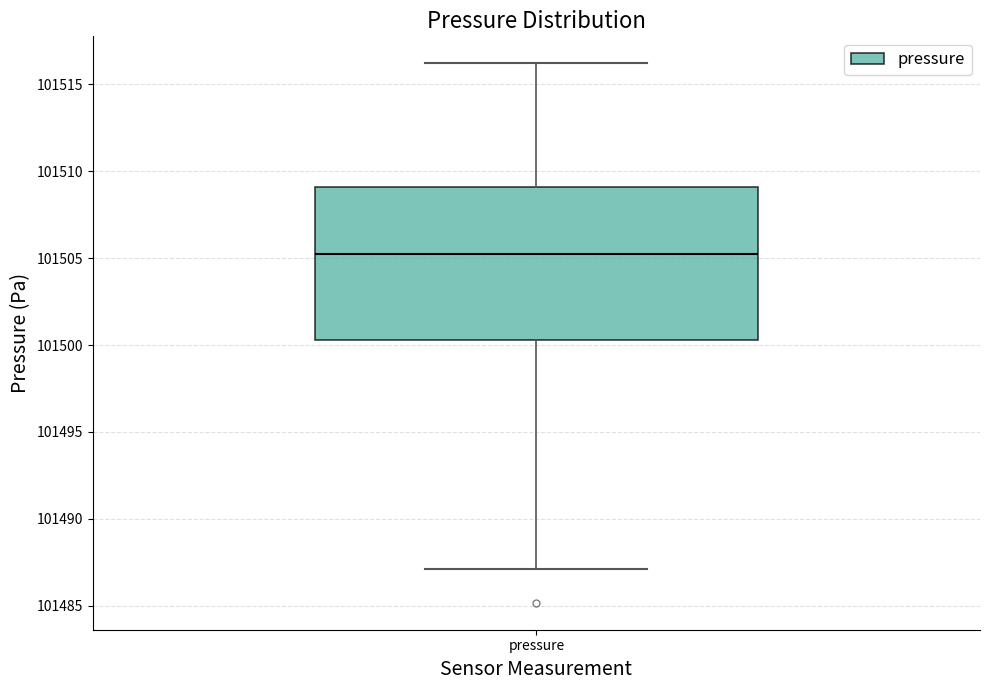

Read this box plot against the y-axis: the position of the median line, the range covered by the box, and the ends of both whiskers. The values are not printed on the chart, so give them approximately, as read against the axis.

median 101505.5, box 101500.5 to 101509.0, whiskers 101487.0 to 101516.0